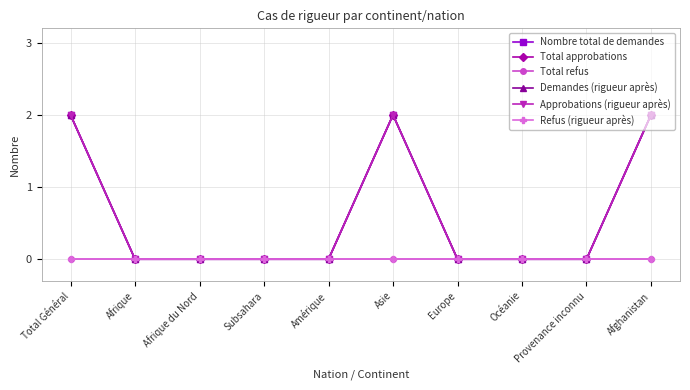

What is the sum of all Demandes (rigueur après) values?

6